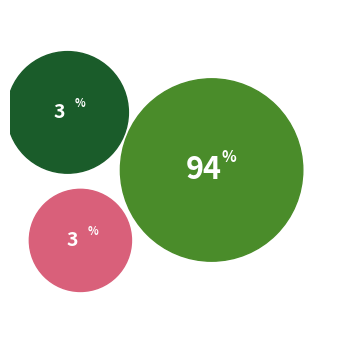

True or false: ARMADIO A TERRA accounts for 94% of the total.

True